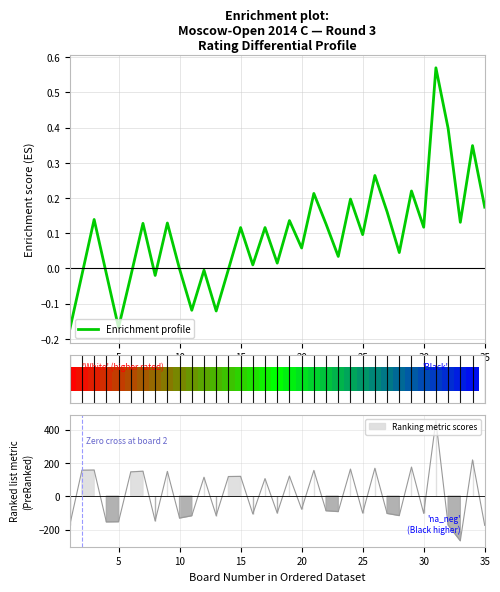

Reading left to right, extract all data points from this chart.

-0.2	-0.0	0.1	-0.0	-0.2	-0.0	0.1	-0.0	0.1	-0.0	-0.1	-0.0	-0.1	-0.0	0.1	0.0	0.1	0.0	0.1	0.1	0.2	0.1	0.0	0.2	0.1	0.3	0.2	0.0	0.2	0.1	0.6	0.4	0.1	0.3	0.2